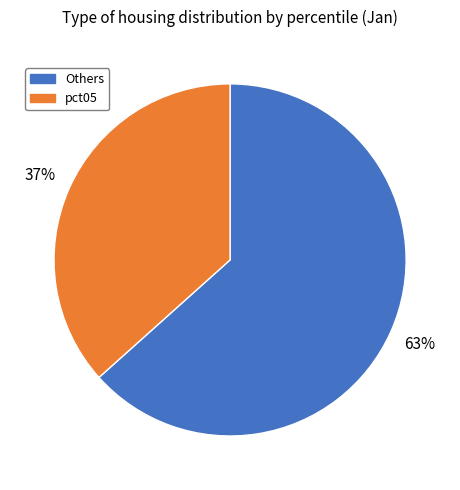

Is there any slice that represents more than half of the pie?

Yes